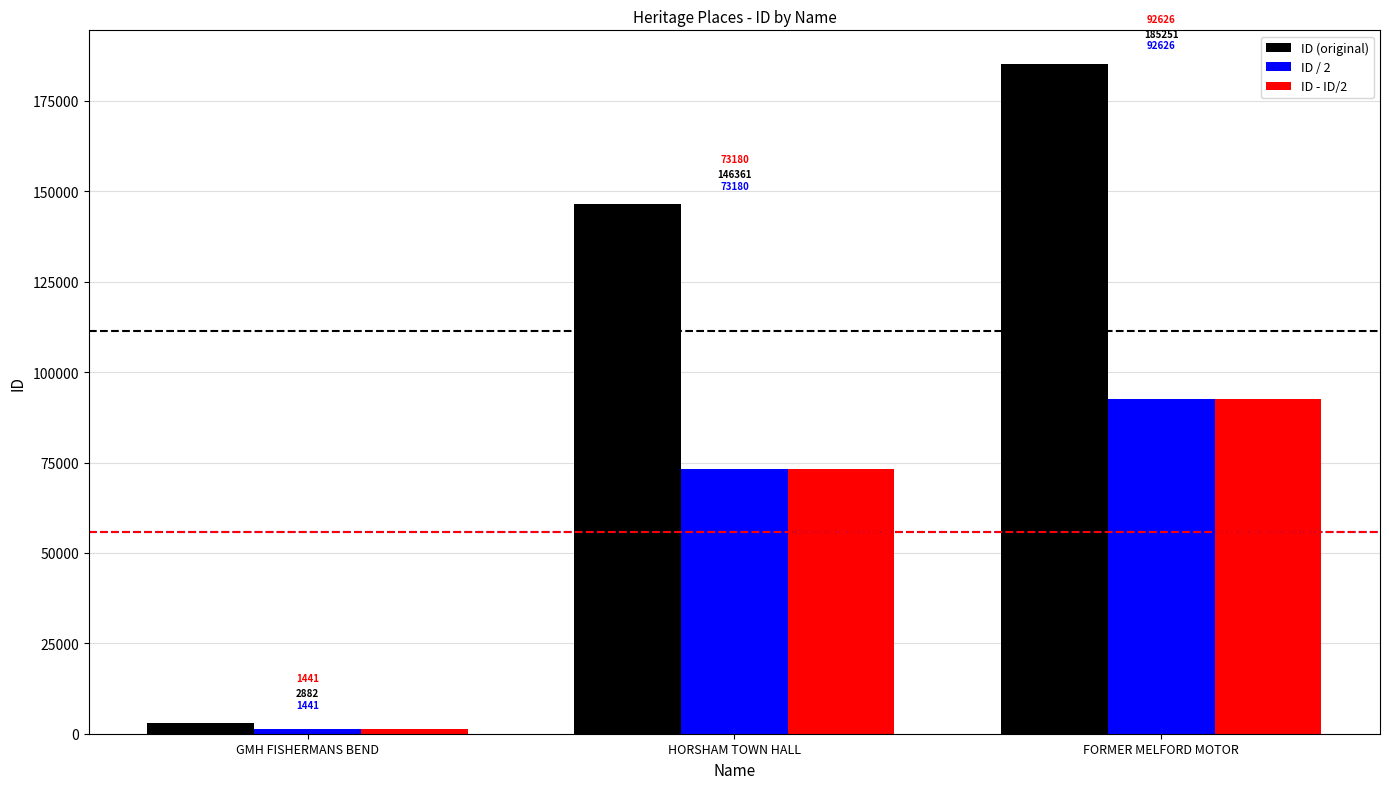

What are all the series names shown in the legend?

ID (original), ID / 2, ID - ID/2